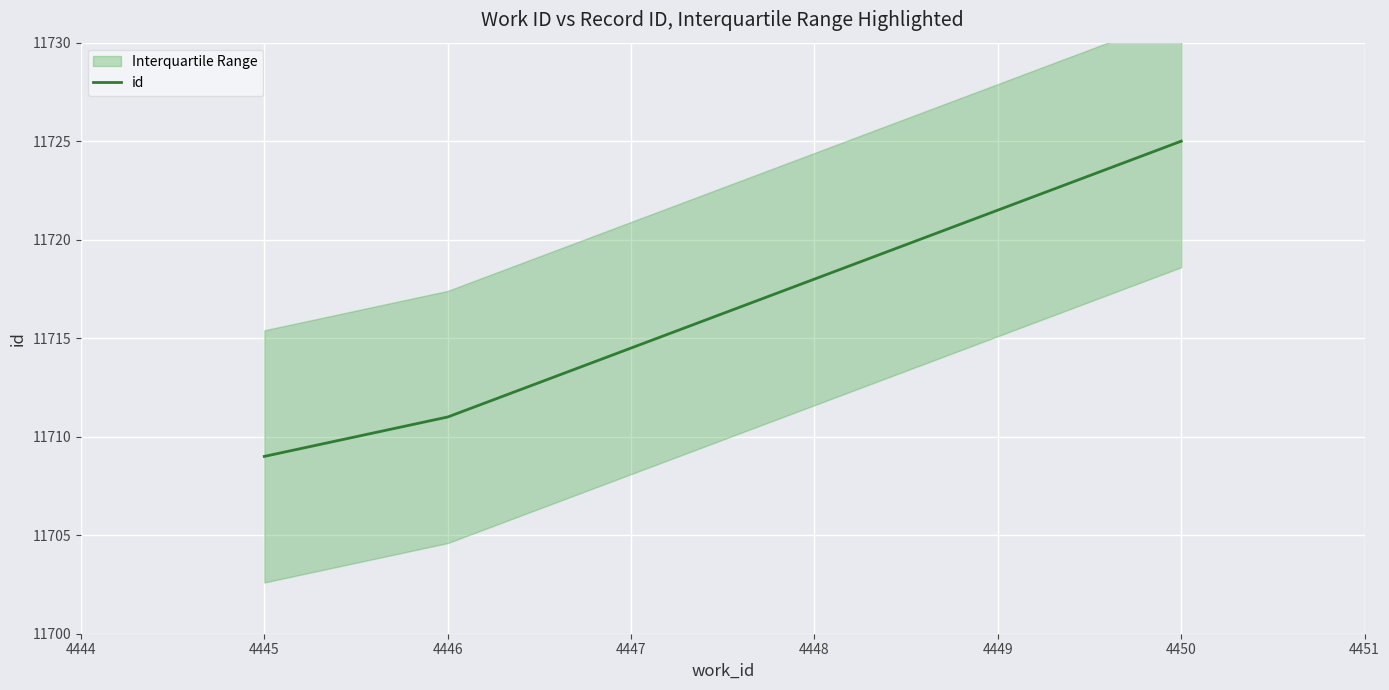

Does the chart display data point markers on the line(s)?

No